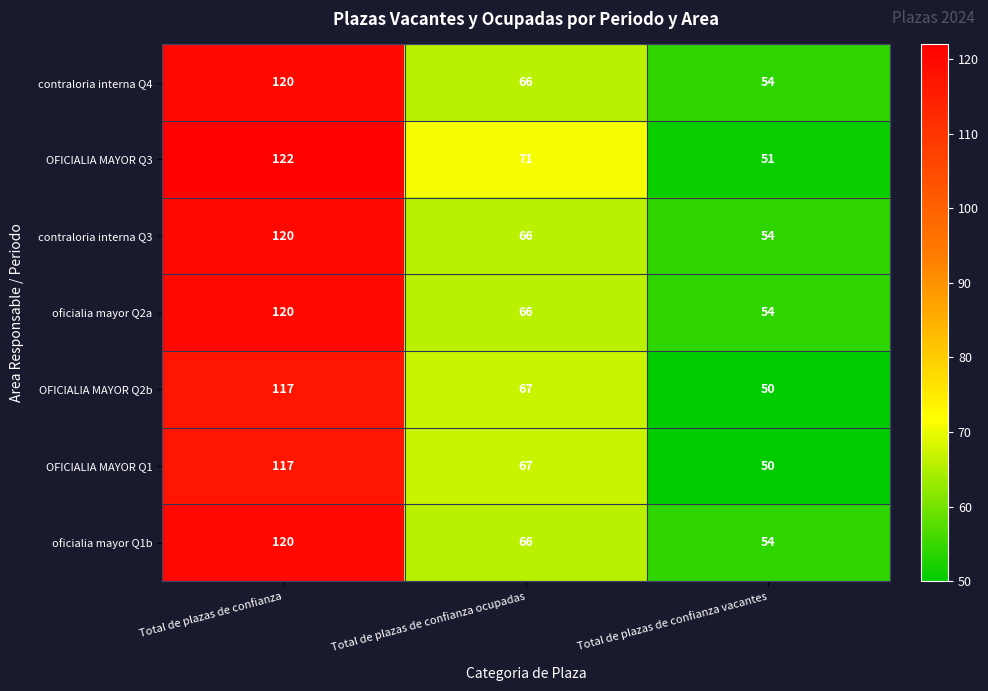

How many distinct data groups are displayed?

7